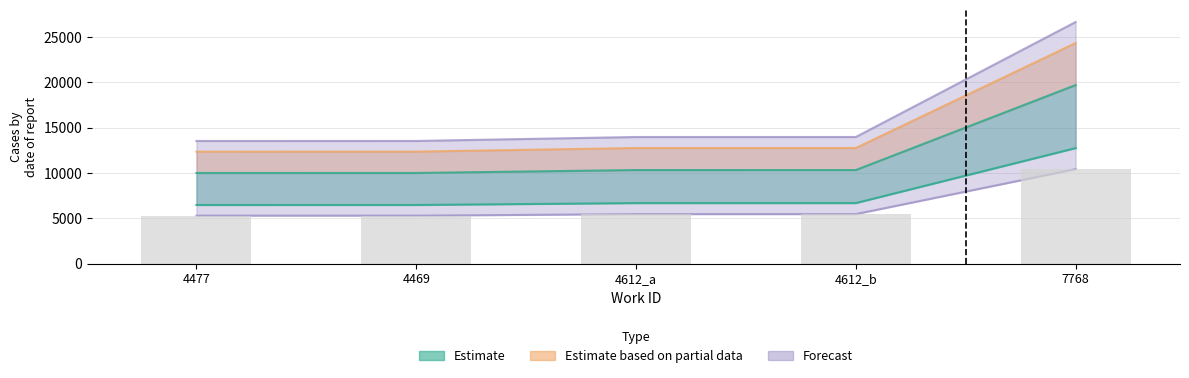

What is the label of the 2nd bar from the right?

4612_b